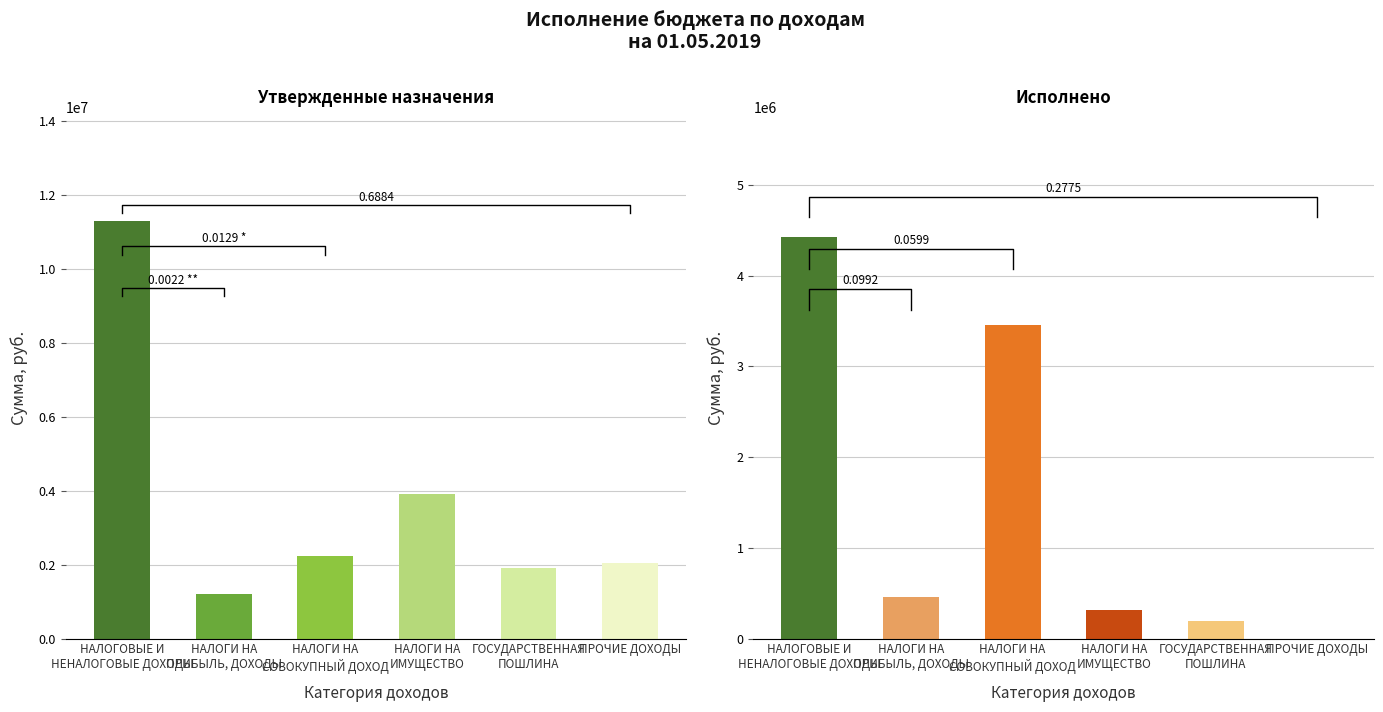

Is it true that Исполнено equals 189730.4 at ГОСУДАРСТВЕННАЯ
ПОШЛИНА?

True